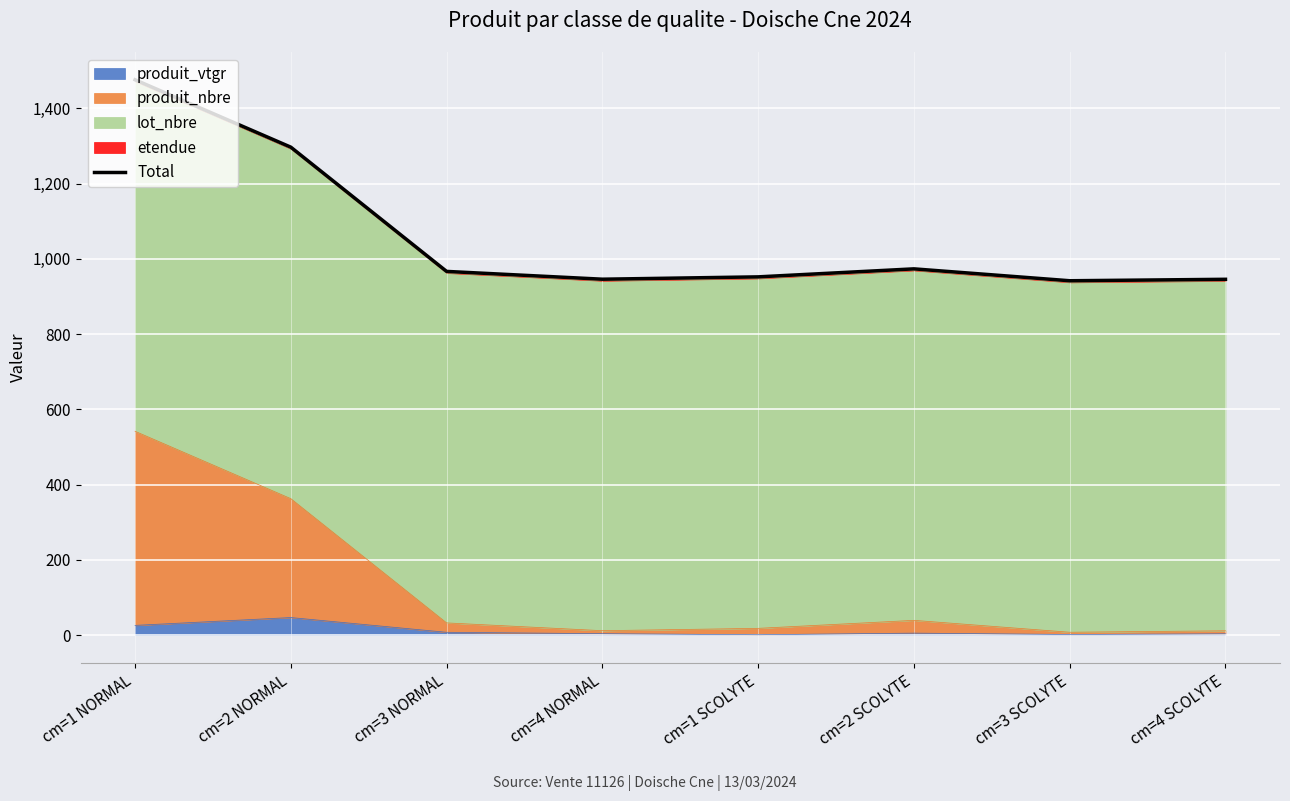

Rank the categories by value from highest to lowest.

cm=1 NORMAL, cm=2 NORMAL, cm=2 SCOLYTE, cm=3 NORMAL, cm=1 SCOLYTE, cm=4 NORMAL, cm=4 SCOLYTE, cm=3 SCOLYTE